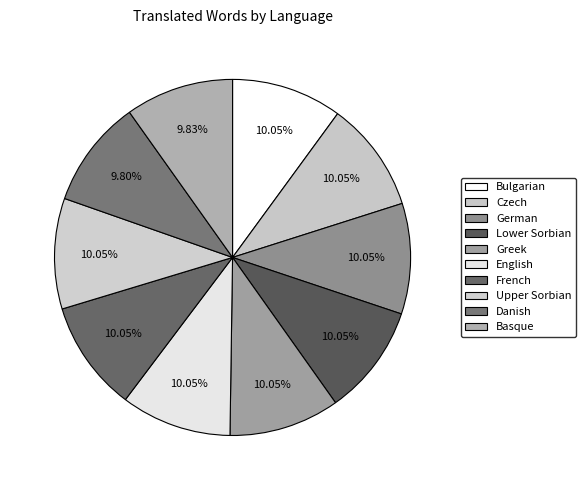

Which has a higher value, Lower Sorbian or Upper Sorbian?

Lower Sorbian